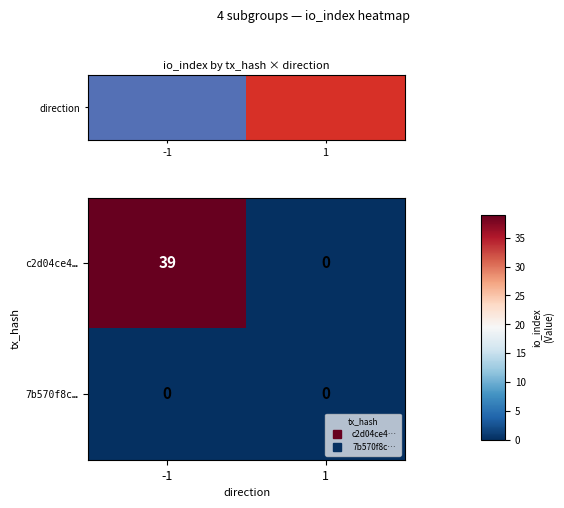

Reading left to right, what are all the values shown in this chart?

c2d04ce4…: 39	0
7b570f8c…: 0	0